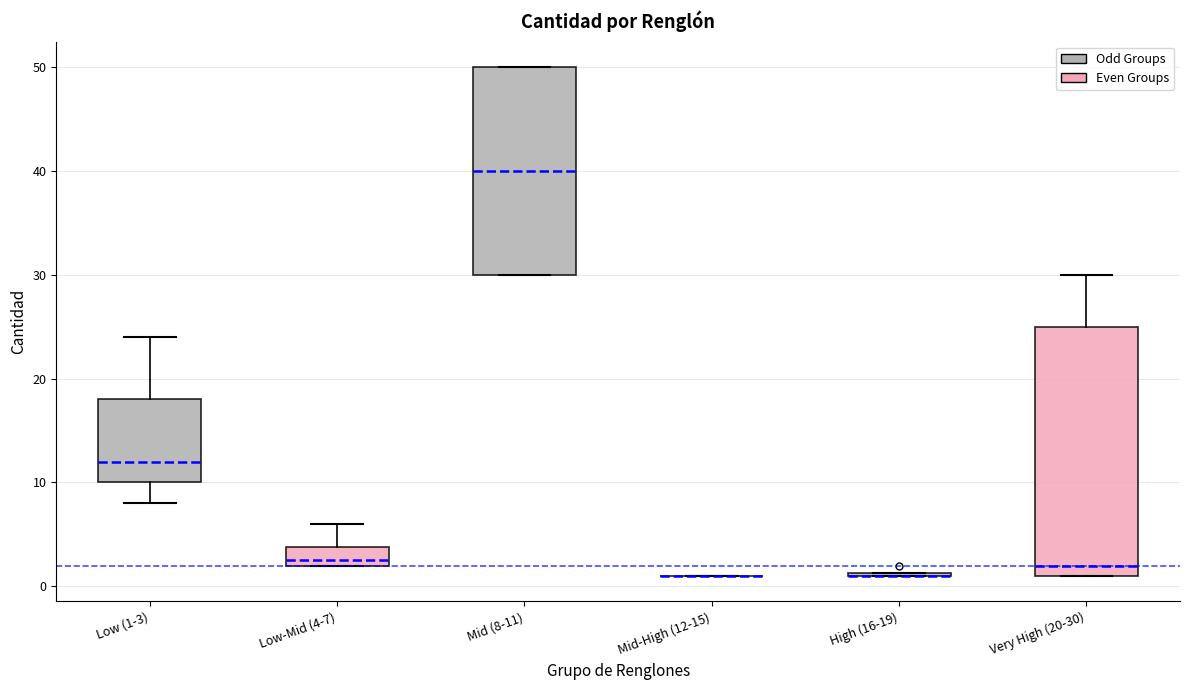

Which box is the tallest, from its lower edge to its upper edge?

Very High (20-30)